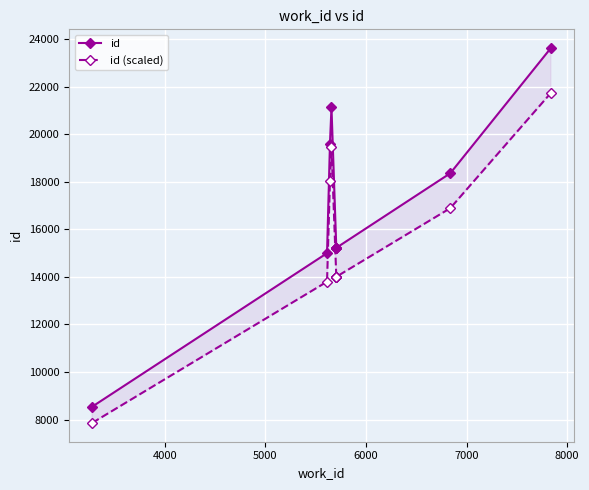

True or false: id has more than 2 points higher than both neighbors.

False